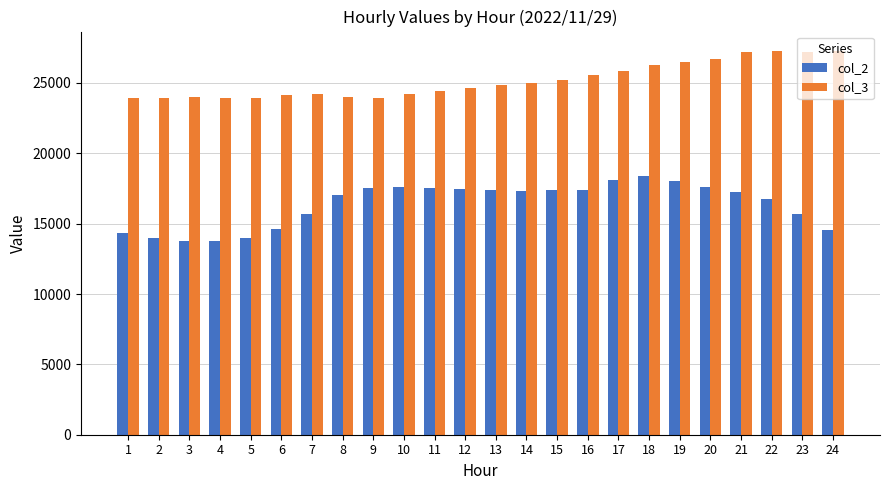

What is the value of the col_2 bar at the 20th from the left?

17622